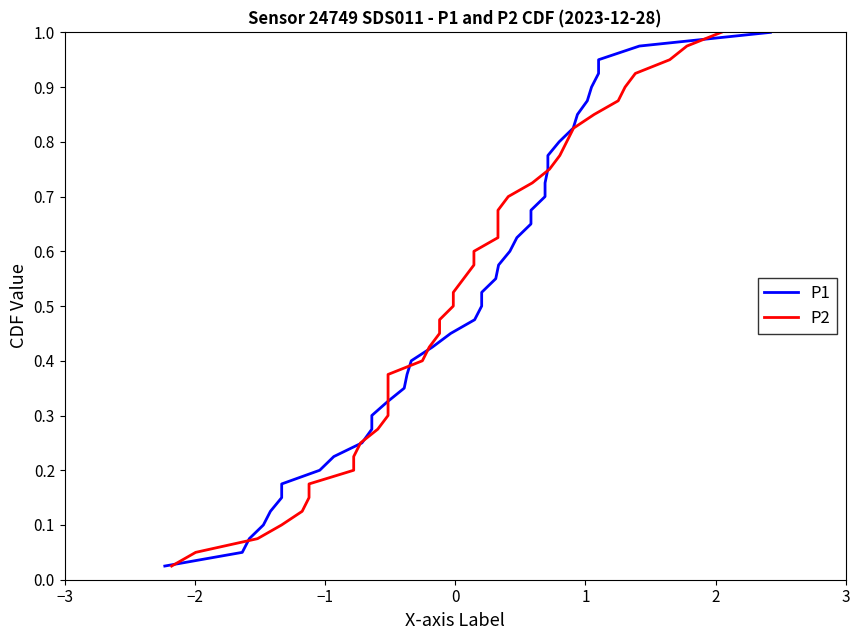

True or false: P2 has more than 2 interior local peaks.

False